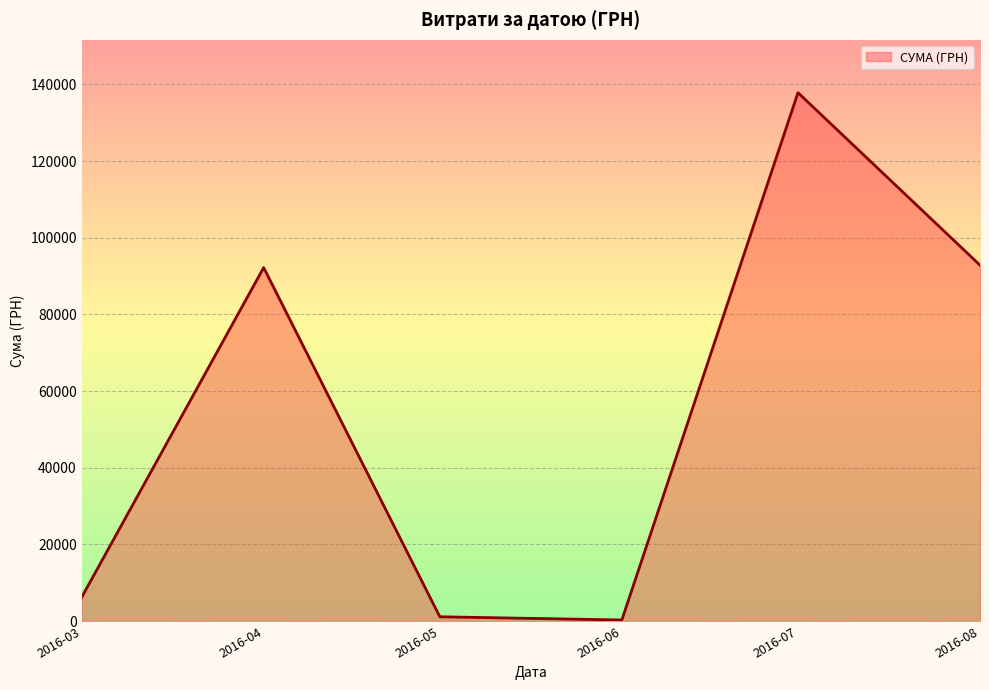

Where is the first local maximum?

2016-04